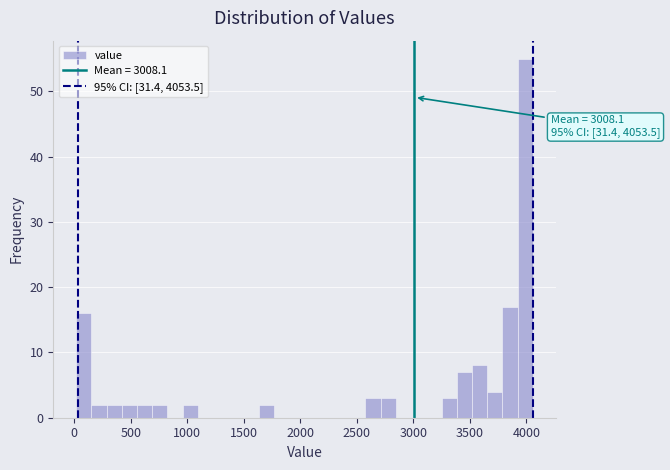

Around what value on the x-axis is the tallest bar? Give the approximate position of its centre, as read against the axis.

4000